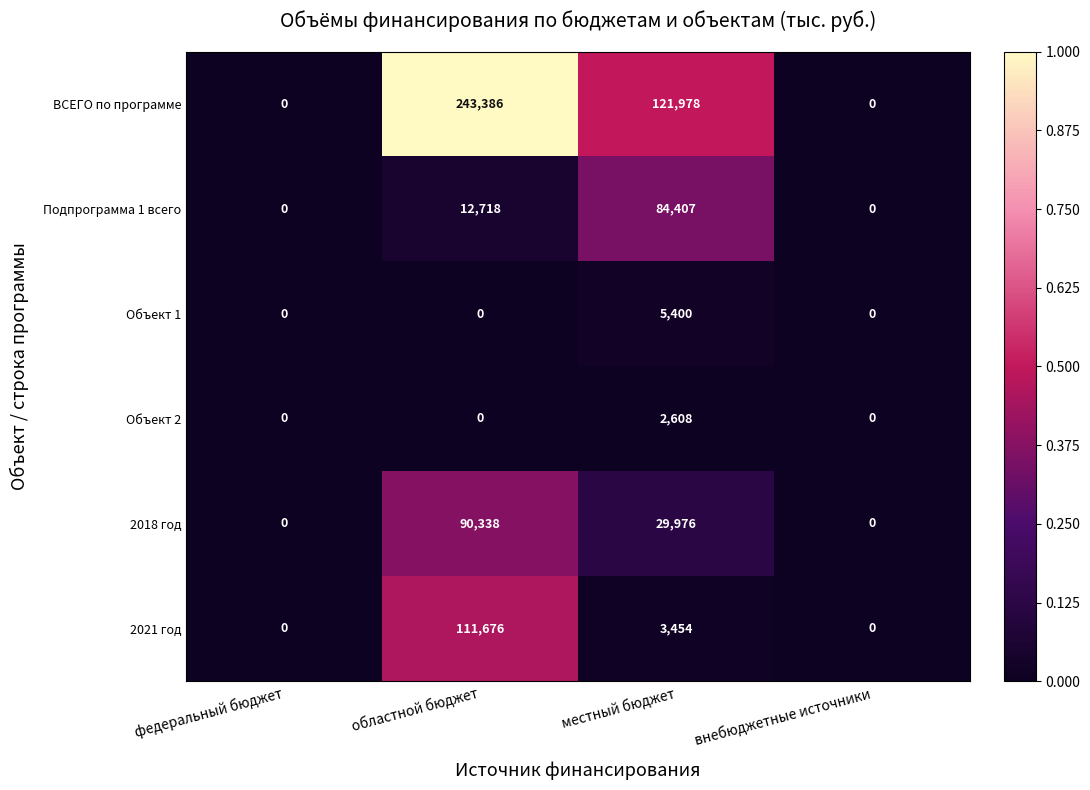

Reading left to right, transcribe all the data shown in this chart.

ВСЕГО по программе: 0	243386	121978	0
Подпрограмма 1 всего: 0	12718	84407	0
Объект 1: 0	0	5400	0
Объект 2: 0	0	2608	0
2018 год: 0	90338	29976	0
2021 год: 0	111676	3454	0